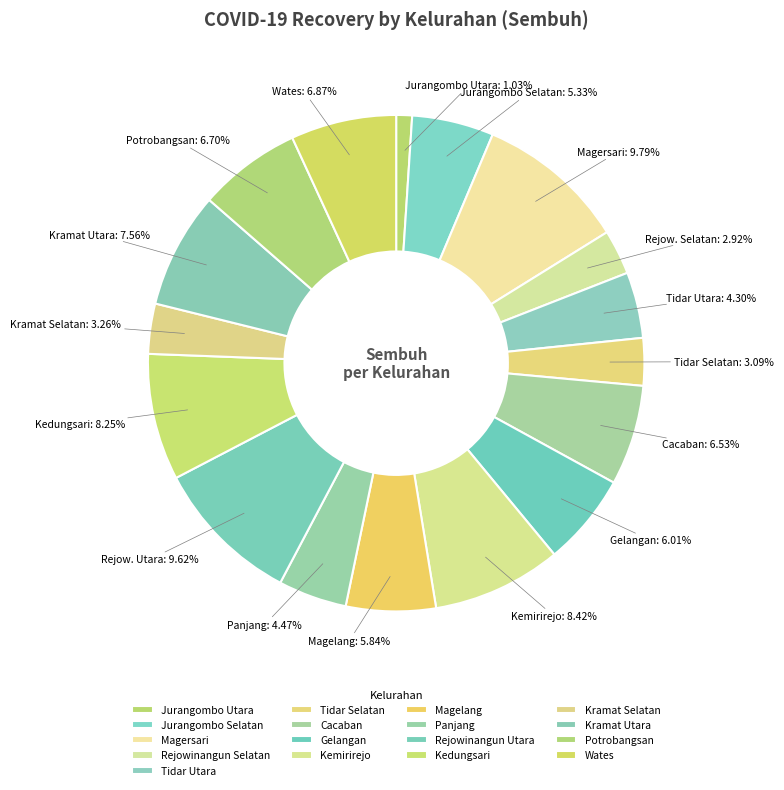

To the nearest percent, what percentage of the pie is Cacaban?

7%